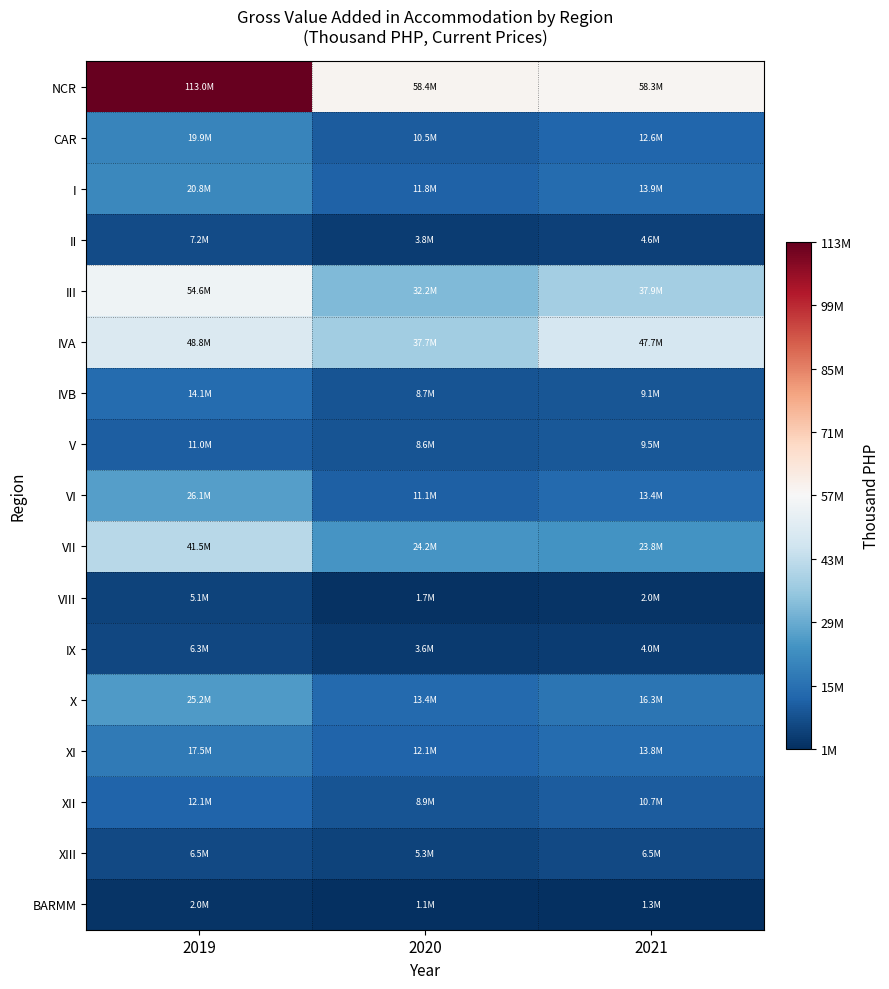

At how many categories does at least one series exceed 90758642?

1